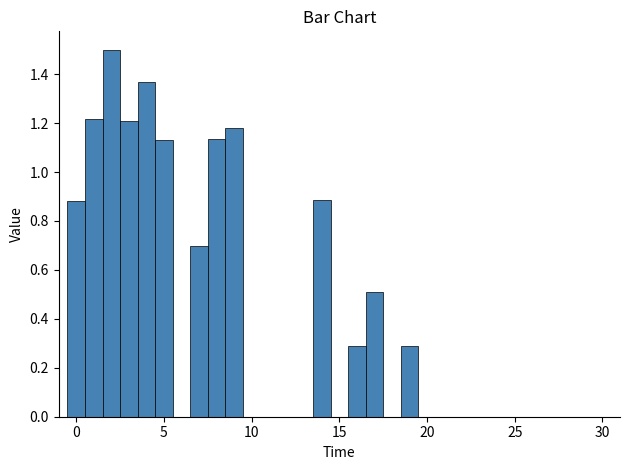

Read against the x-axis, roughly where is the centre of the tallest bar?

2.0